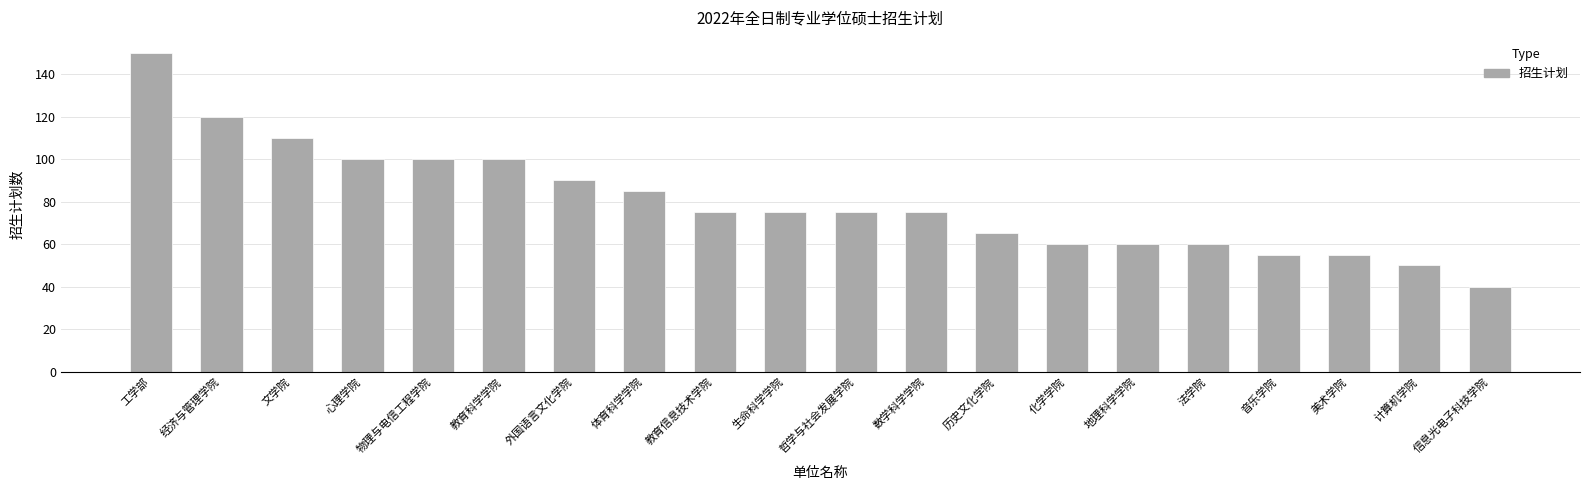

What position from the right is 历史文化学院?

8